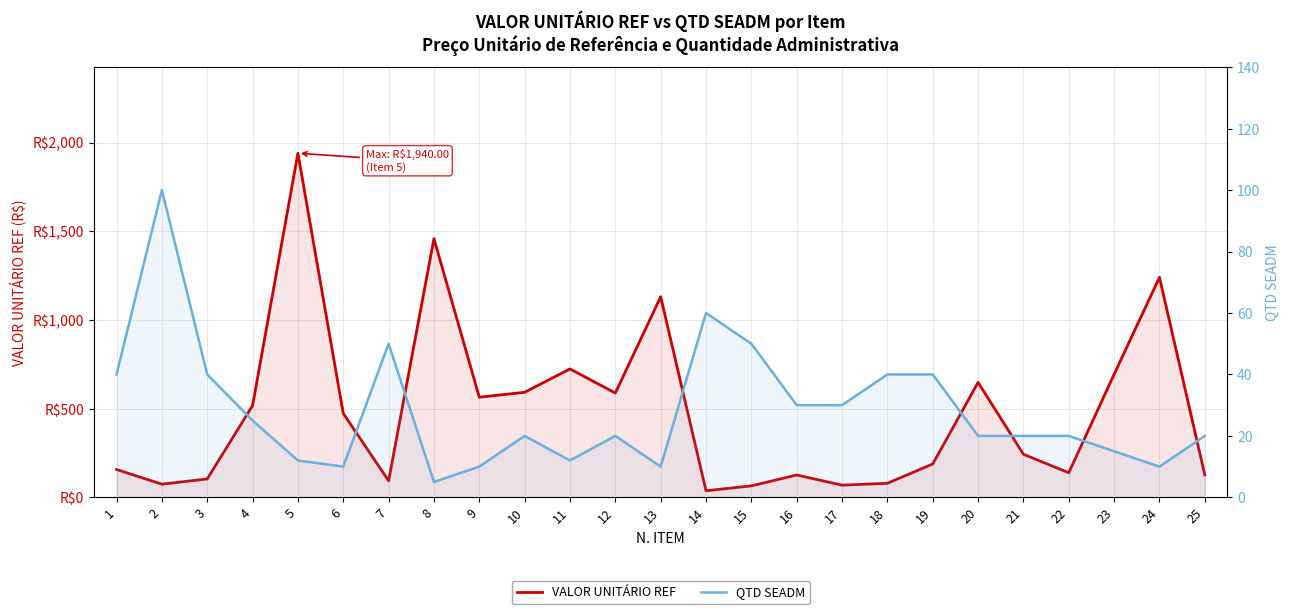

The QTD SEADM series shows 40.0 at 3. True or false?

True